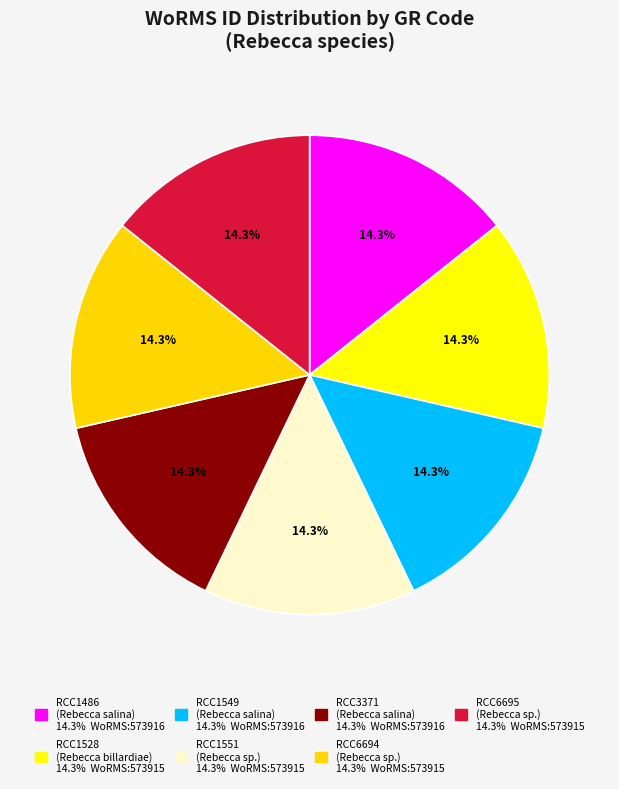

Is the sum of RCC1551 and RCC6695 greater than half?

No